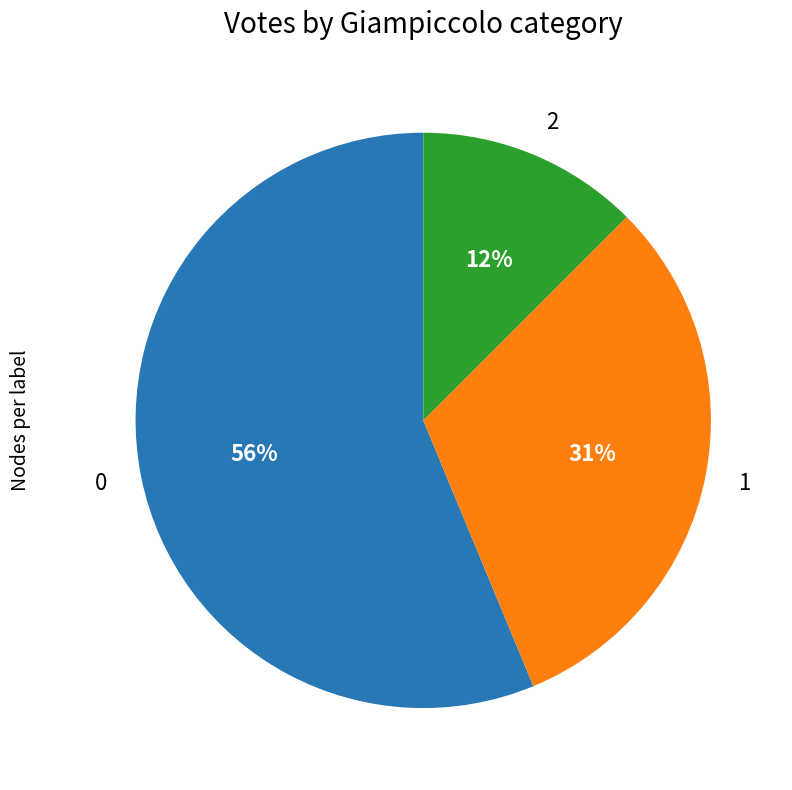

True or false: 0 accounts for 66% of the total.

False